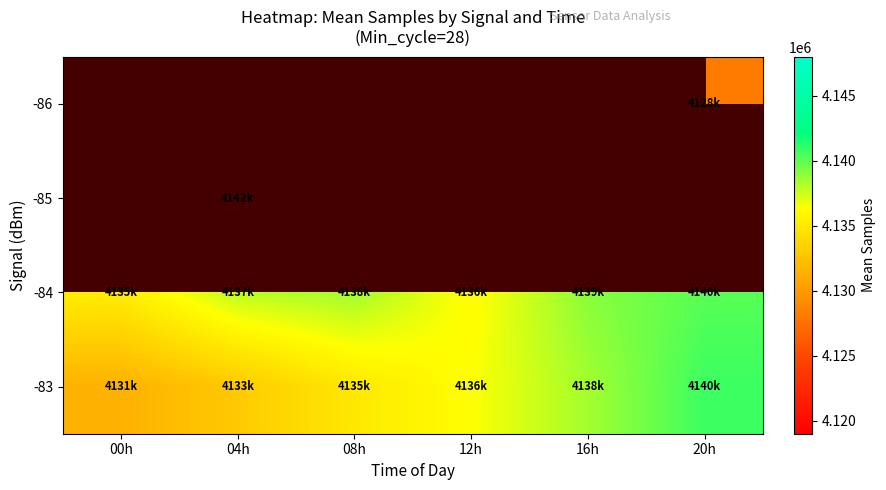

What is the difference between the maximum and minimum values in the -83 series?

9385.0